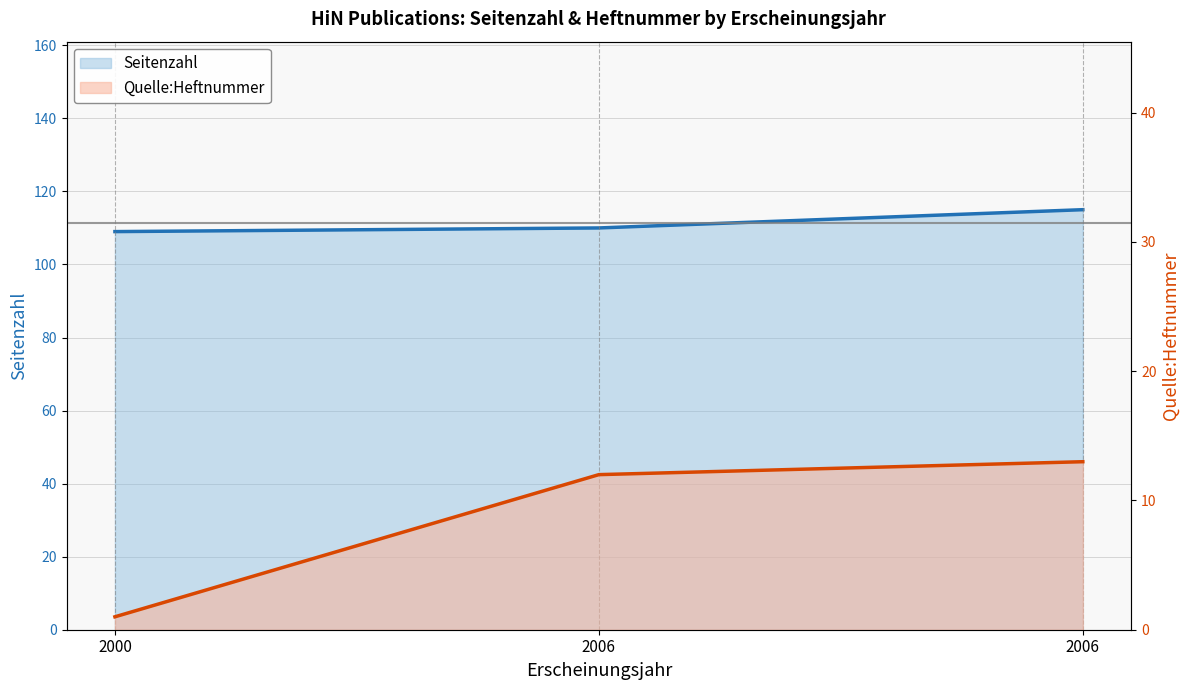

Which has a higher value, 2006 or 2000?

2006